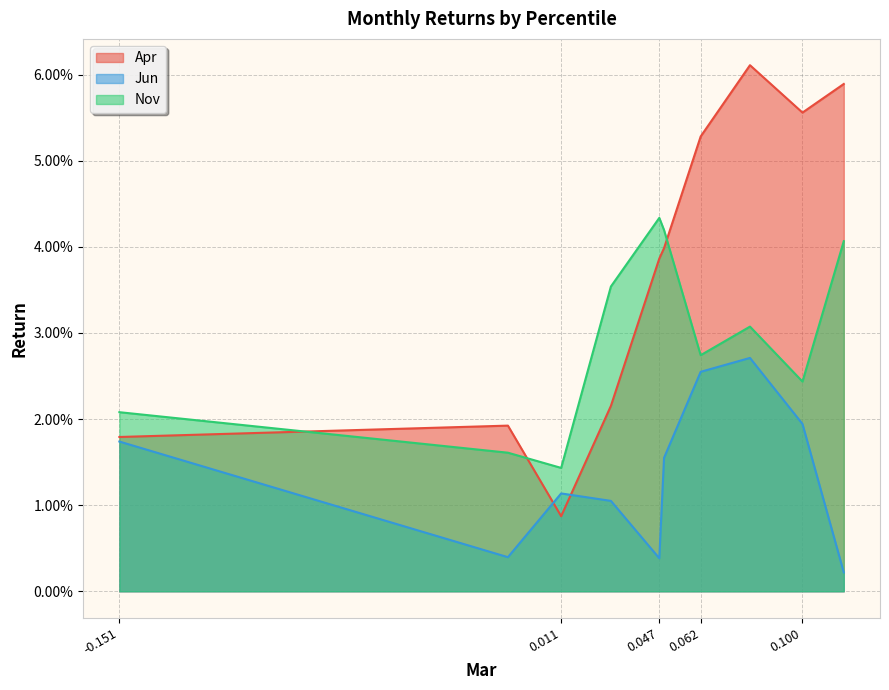

What is the maximum value shown in the chart?

0.1